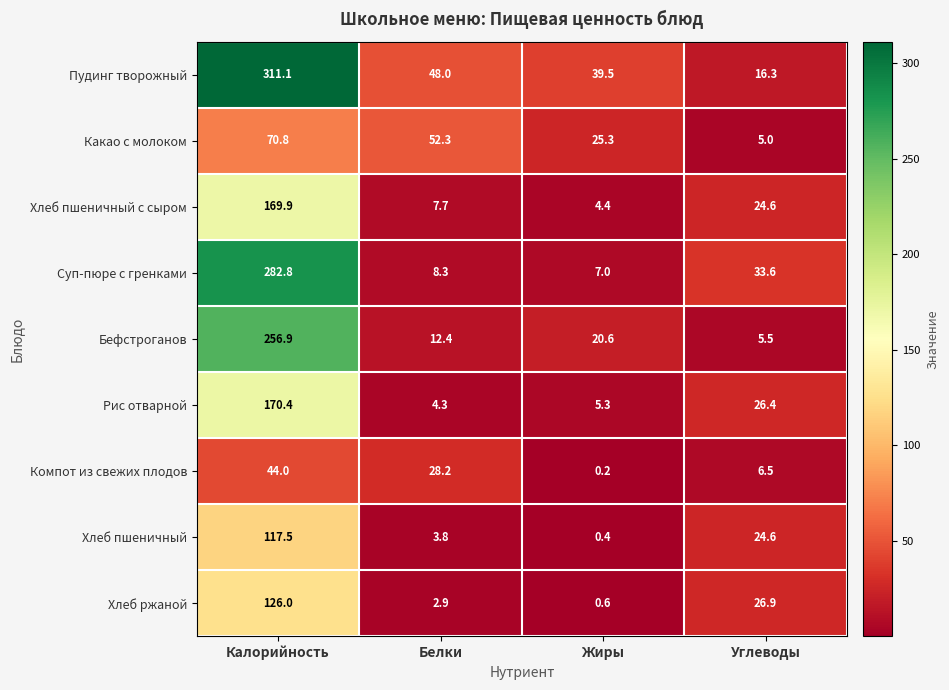

At how many categories does at least one series exceed 33?

4